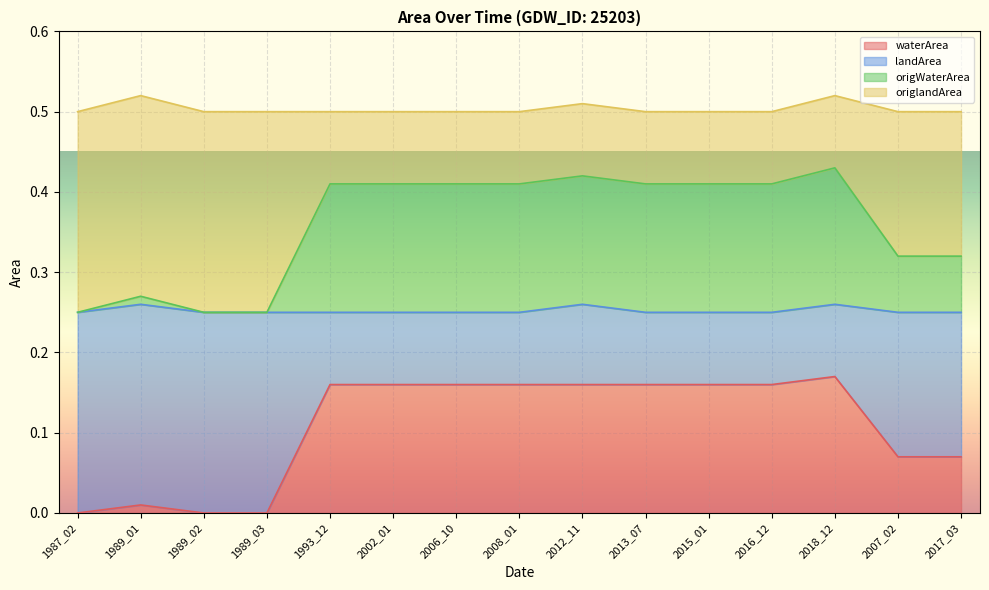

Does the chart display data point markers on the line(s)?

No